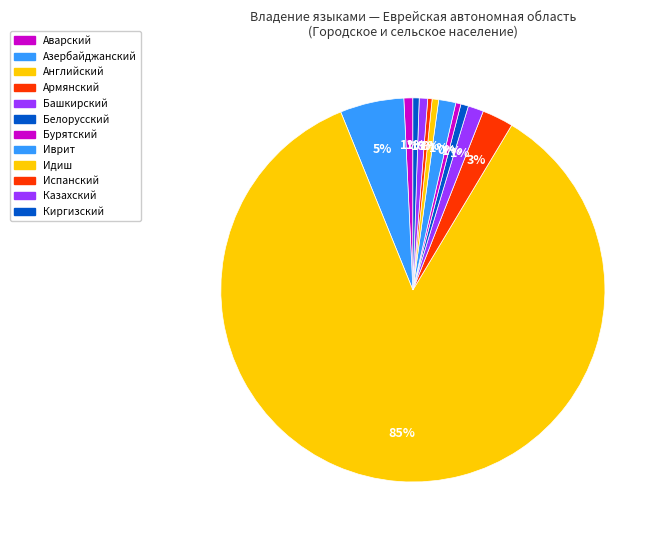

What is the smallest slice in the pie chart?

Испанский